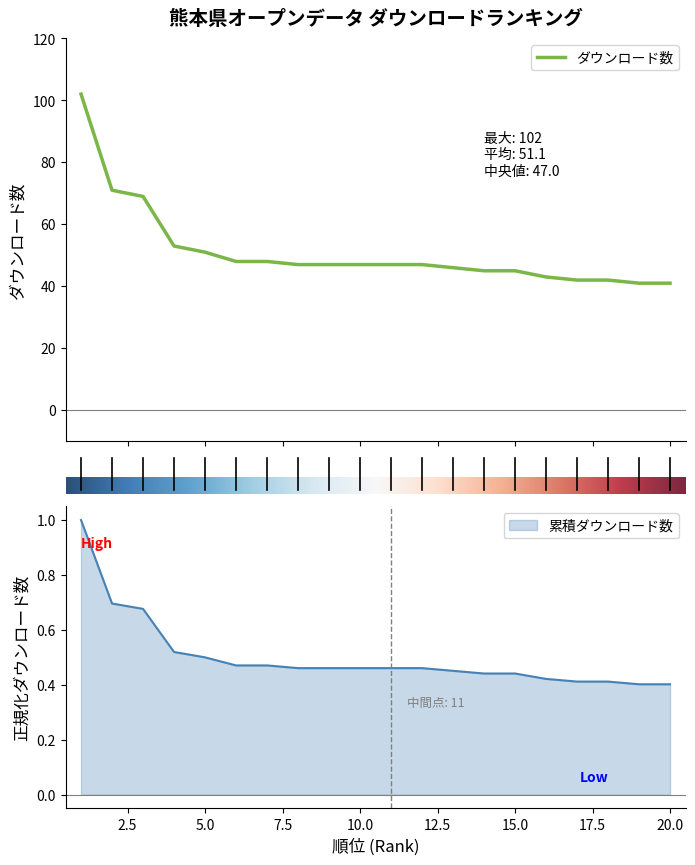

The value at 2 is 111. True or false?

False